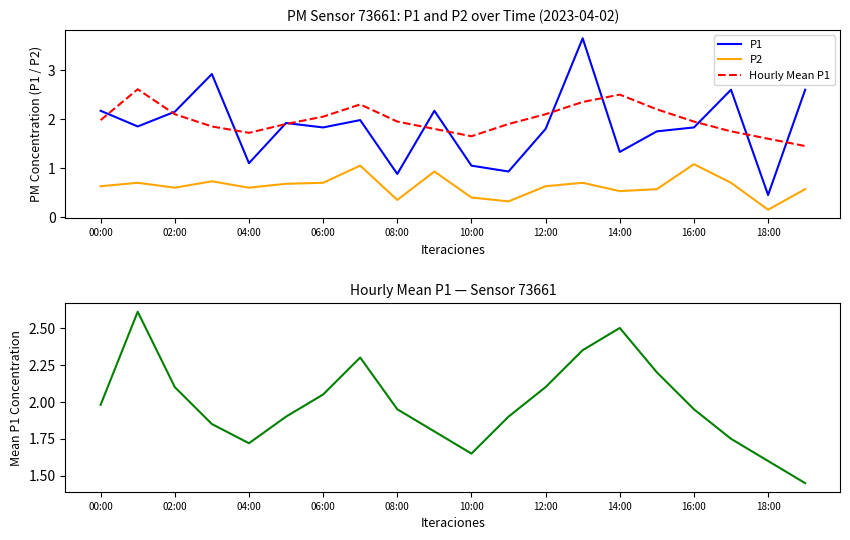

True or false: P2 and Hourly Mean P1 cross at least once.

False